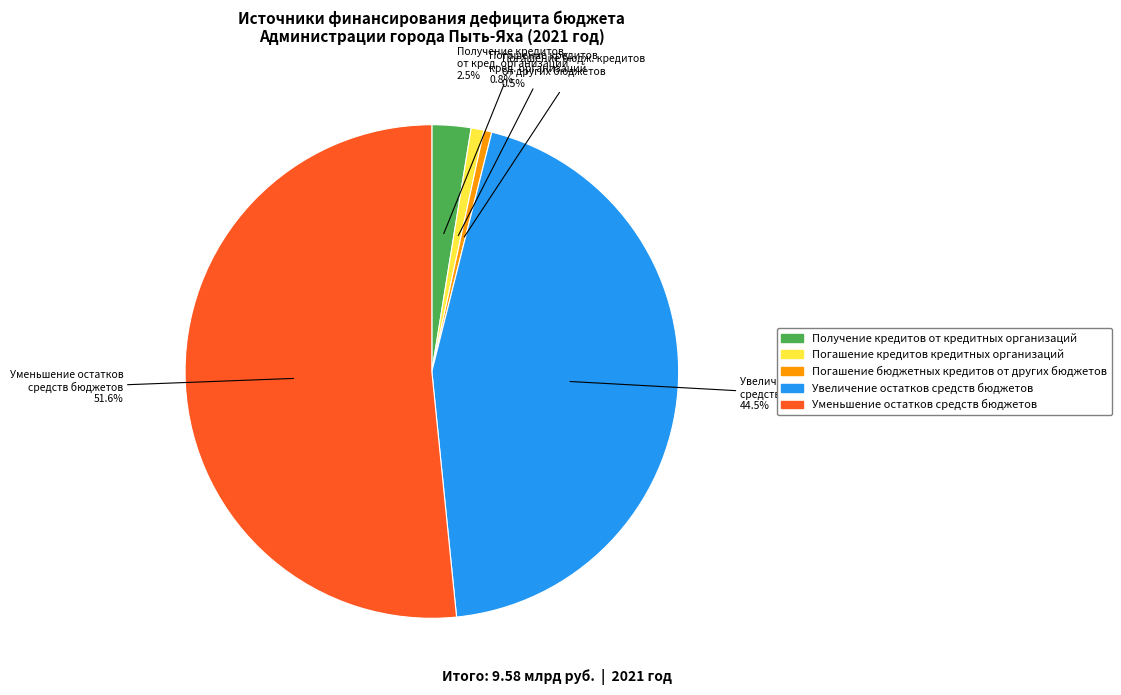

Combined, do Погашение кредитов кредитных организаций and Погашение бюджетных кредитов от других бюджетов account for over 50%?

No